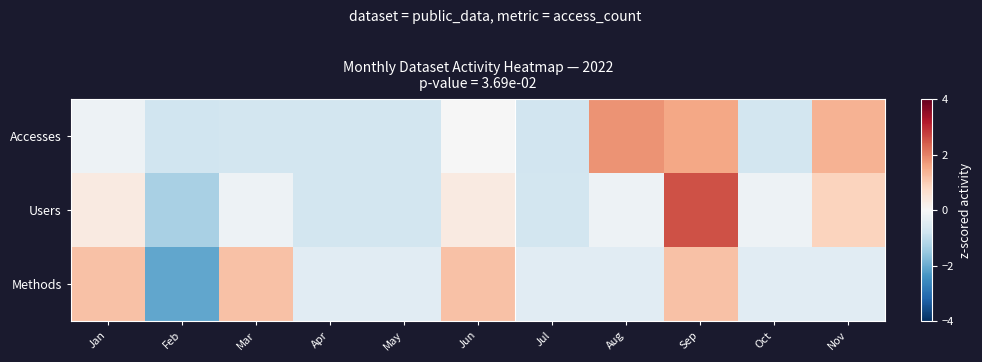

Reading left to right, list all the values displayed in this chart.

Accesses: Jan=-0.2	Feb=-0.8	Mar=-0.7	Apr=-0.7	May=-0.7	Jun=-0.0	Jul=-0.8	Aug=1.8	Sep=1.6	Oct=-0.7	Nov=1.4
Users: Jan=0.3	Feb=-1.3	Mar=-0.2	Apr=-0.7	May=-0.7	Jun=0.3	Jul=-0.7	Aug=-0.2	Sep=2.5	Oct=-0.2	Nov=0.9
Methods: Jan=1.2	Feb=-2.1	Mar=1.2	Apr=-0.4	May=-0.4	Jun=1.2	Jul=-0.4	Aug=-0.4	Sep=1.2	Oct=-0.4	Nov=-0.4